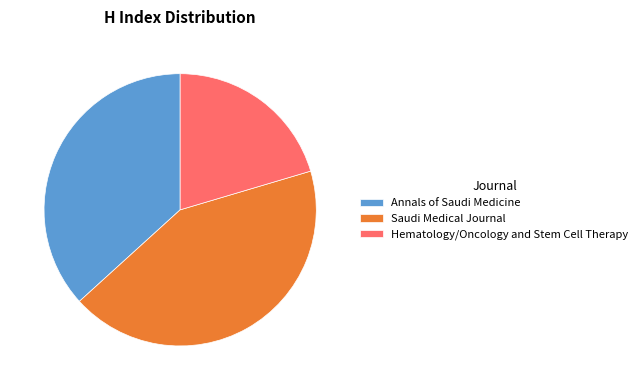

How many slices are in this pie chart?

3